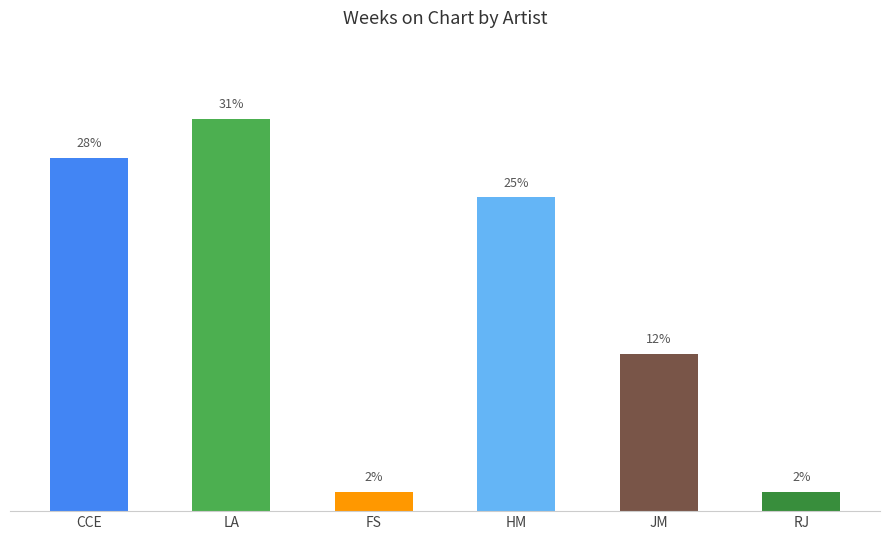

Does the chart contain stacked bars?

No